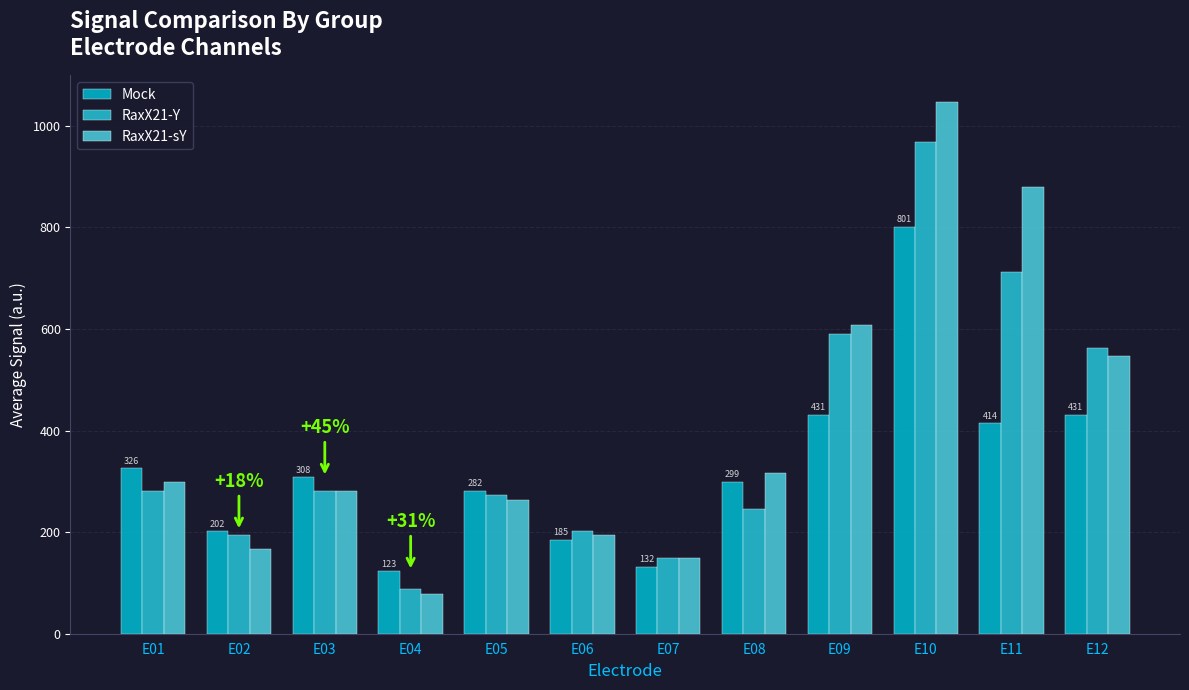

Which series changed the most between E06 and E11?

RaxX21-sY